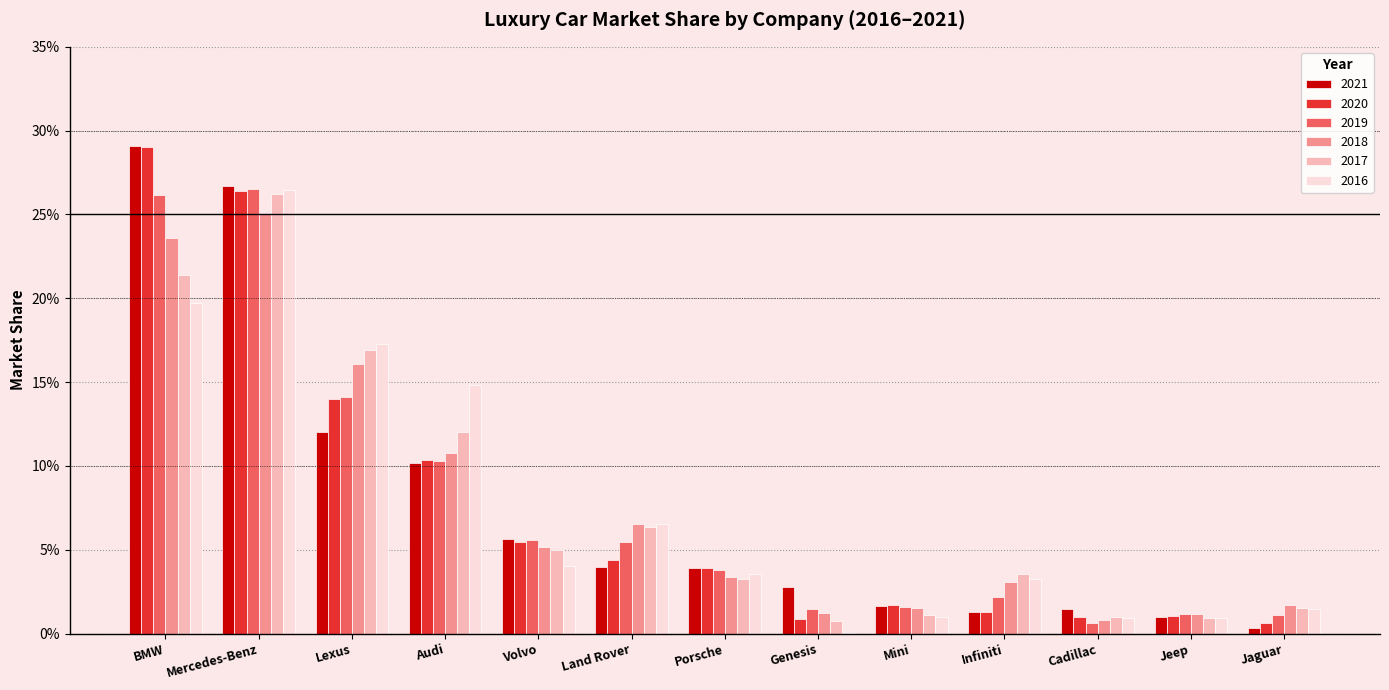

What are all the series names shown in the legend?

2021, 2020, 2019, 2018, 2017, 2016